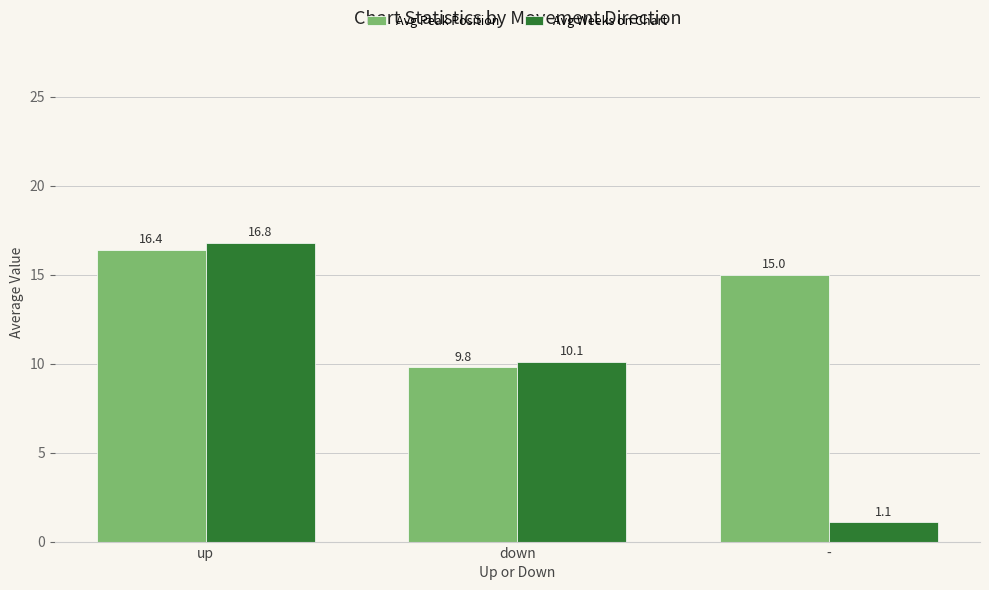

What is the label of the 1st bar from the left?

up